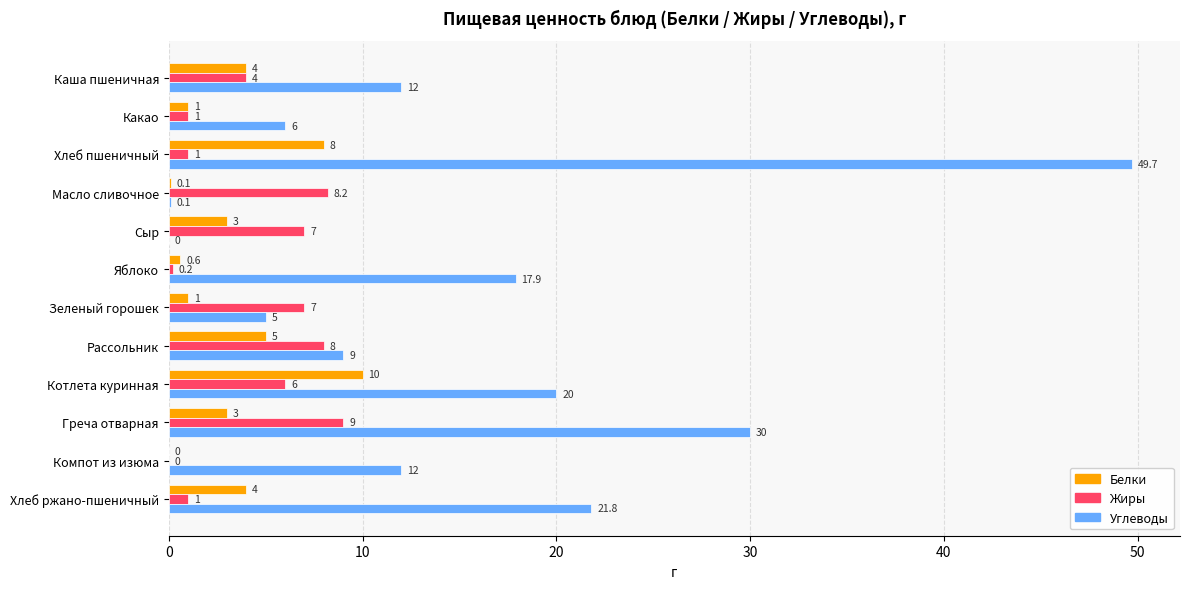

What is the sum of all Жиры values?

52.4